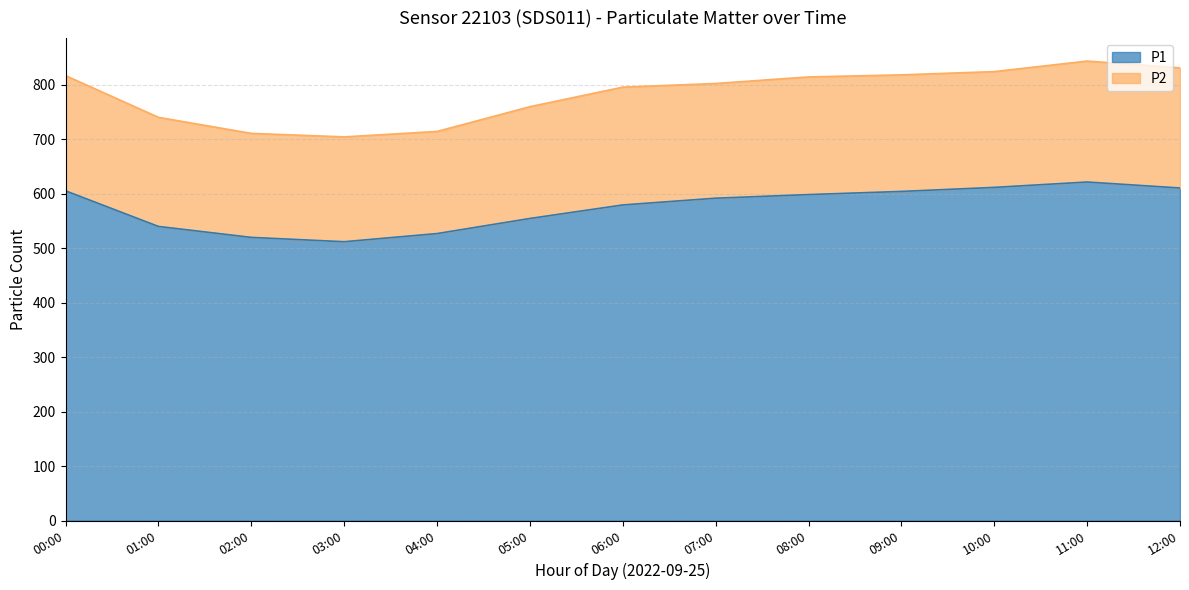

List the labels in order of value, smallest first.

03:00, 02:00, 04:00, 01:00, 05:00, 06:00, 07:00, 08:00, 09:00, 00:00, 12:00, 10:00, 11:00